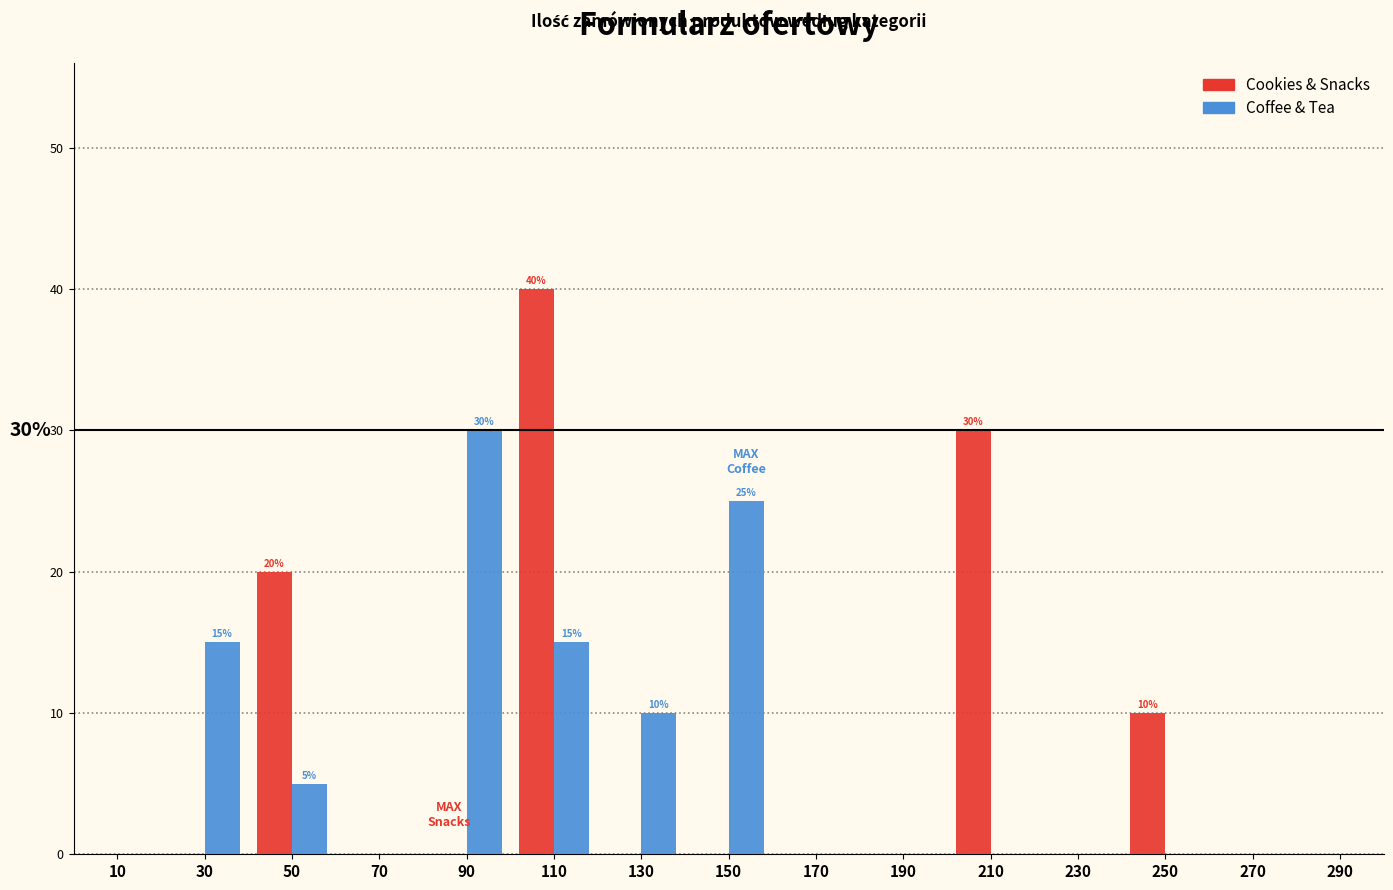

In the Cookies & Snacks series, which range on the x-axis has the tallest bar?

100 to 120